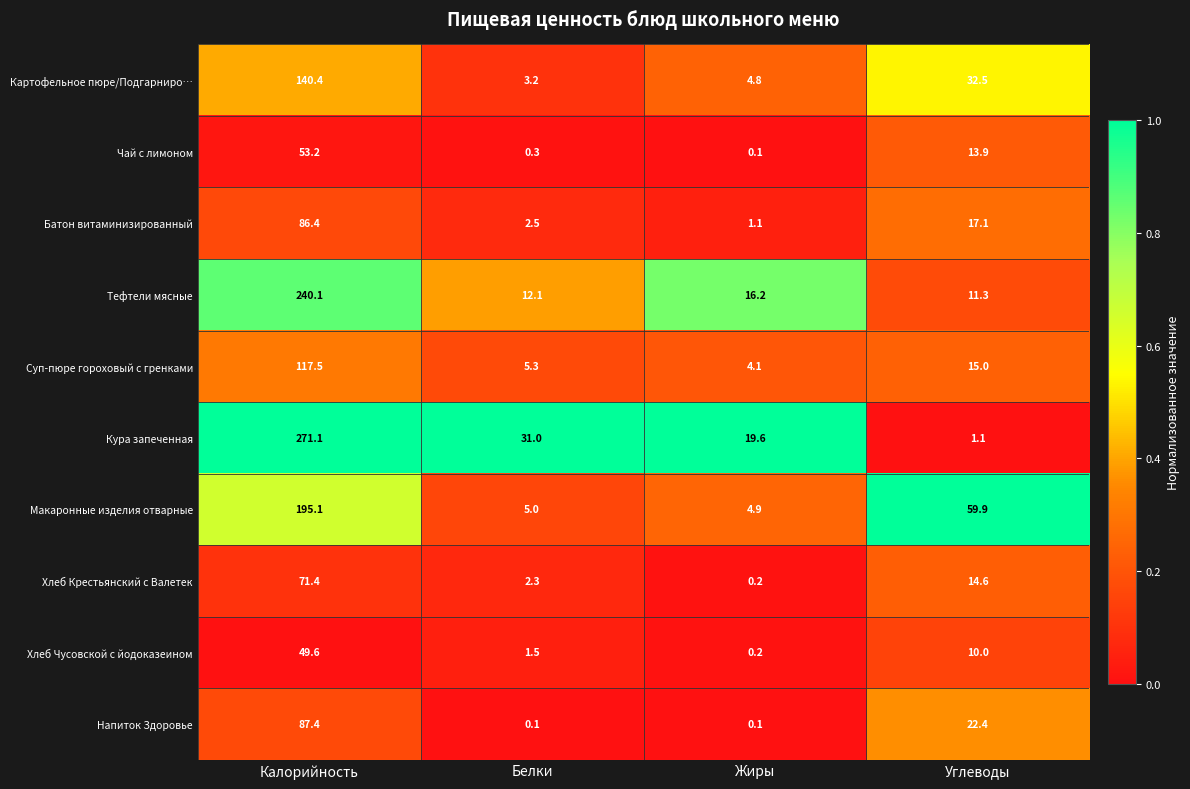

Is it true that Суп-пюре гороховый с гренками equals 5.3 at Белки?

True